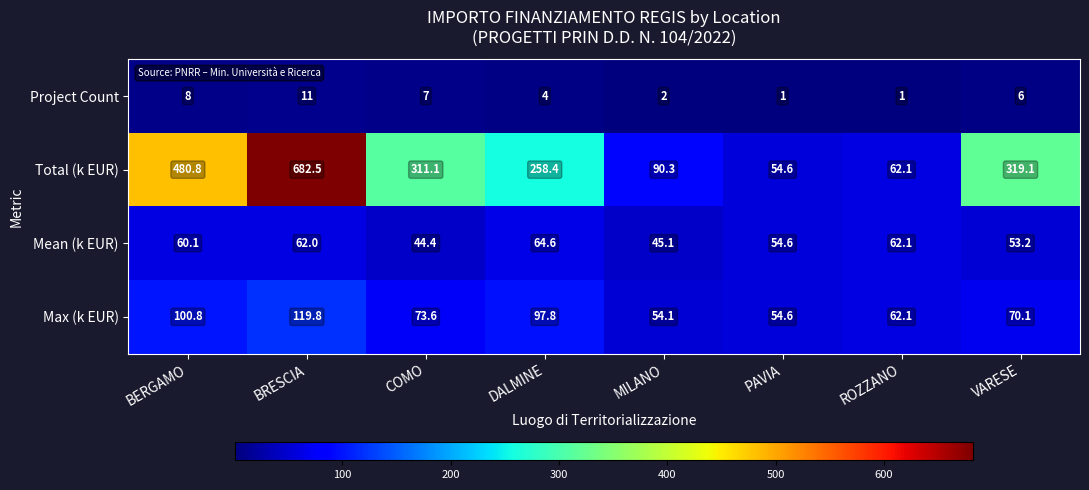

Read the Max (k EUR) value at ROZZANO.

62.1